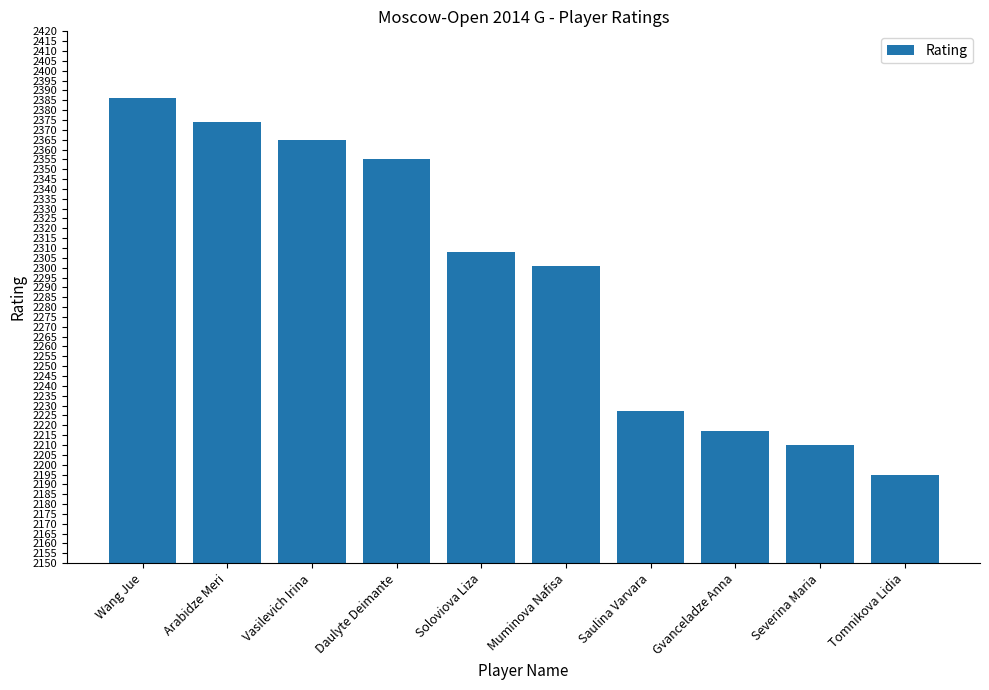

What is the value of the 10th bar from the left?

2195